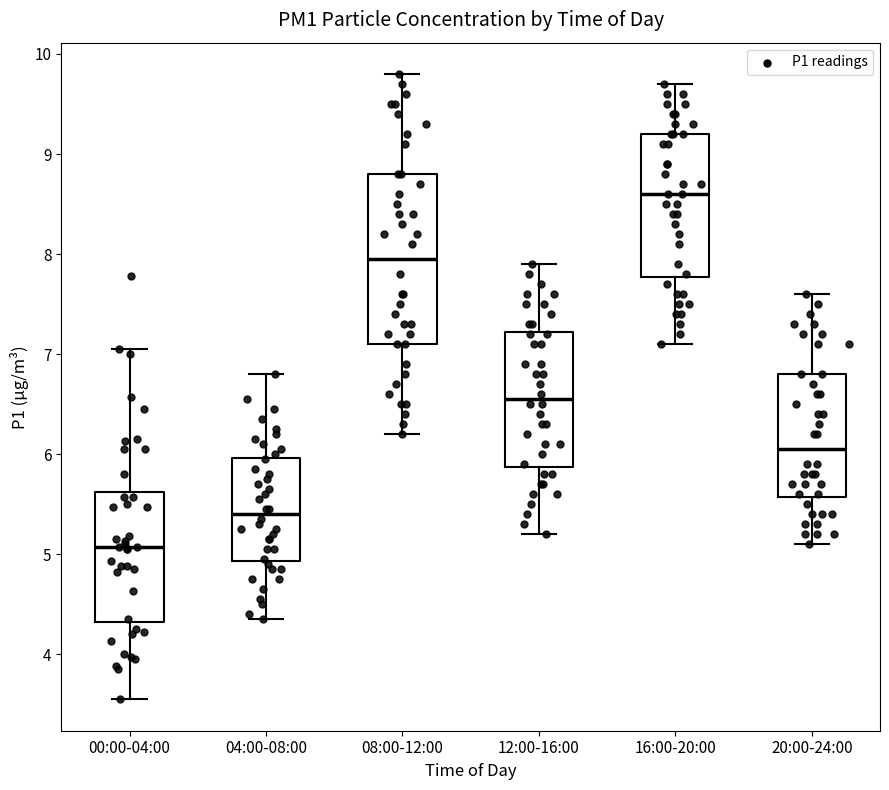

Comparing the boxes themselves (not the whiskers), which one is the tallest?

08:00-12:00